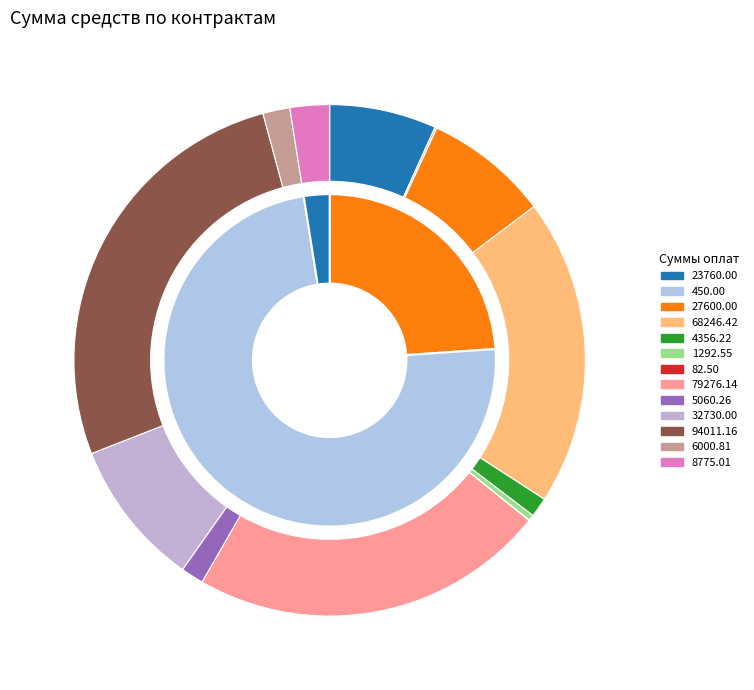

Is it true that 23760 is 14% of the pie?

False